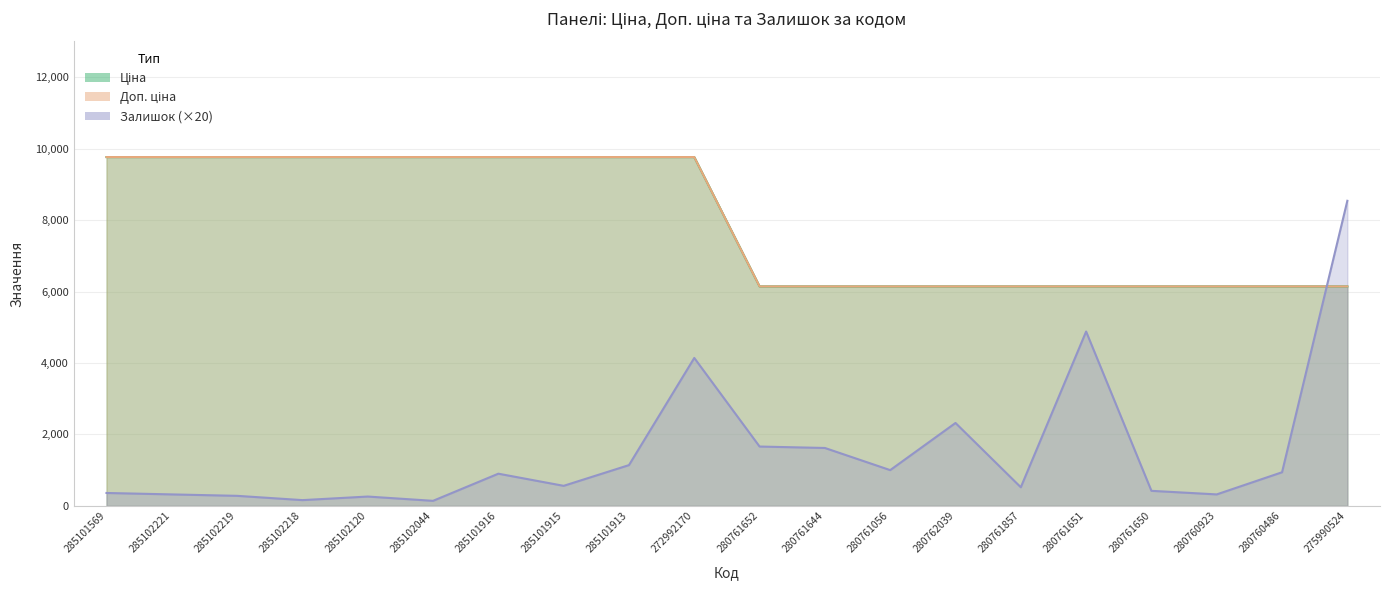

Reading left to right, what are all the values shown in this chart?

Ціна: 9764.4	9764.4	9764.4	9764.4	9764.4	9764.4	9764.4	9764.4	9764.4	9764.4	6143.2	6143.2	6143.2	6143.2	6143.2	6143.2	6143.2	6143.2	6143.2	6143.2
Доп. ціна: 9764.4	9764.4	9764.4	9764.4	9764.4	9764.4	9764.4	9764.4	9764.4	9764.4	6143.2	6143.2	6143.2	6143.2	6143.2	6143.2	6143.2	6143.2	6143.2	6143.2
Залишок: 360.0	320.0	280.0	160.0	260.0	140.0	900.0	560.0	1140.0	4140.0	1660.0	1620.0	1000.0	2320.0	520.0	4880.0	420.0	320.0	940.0	8540.0